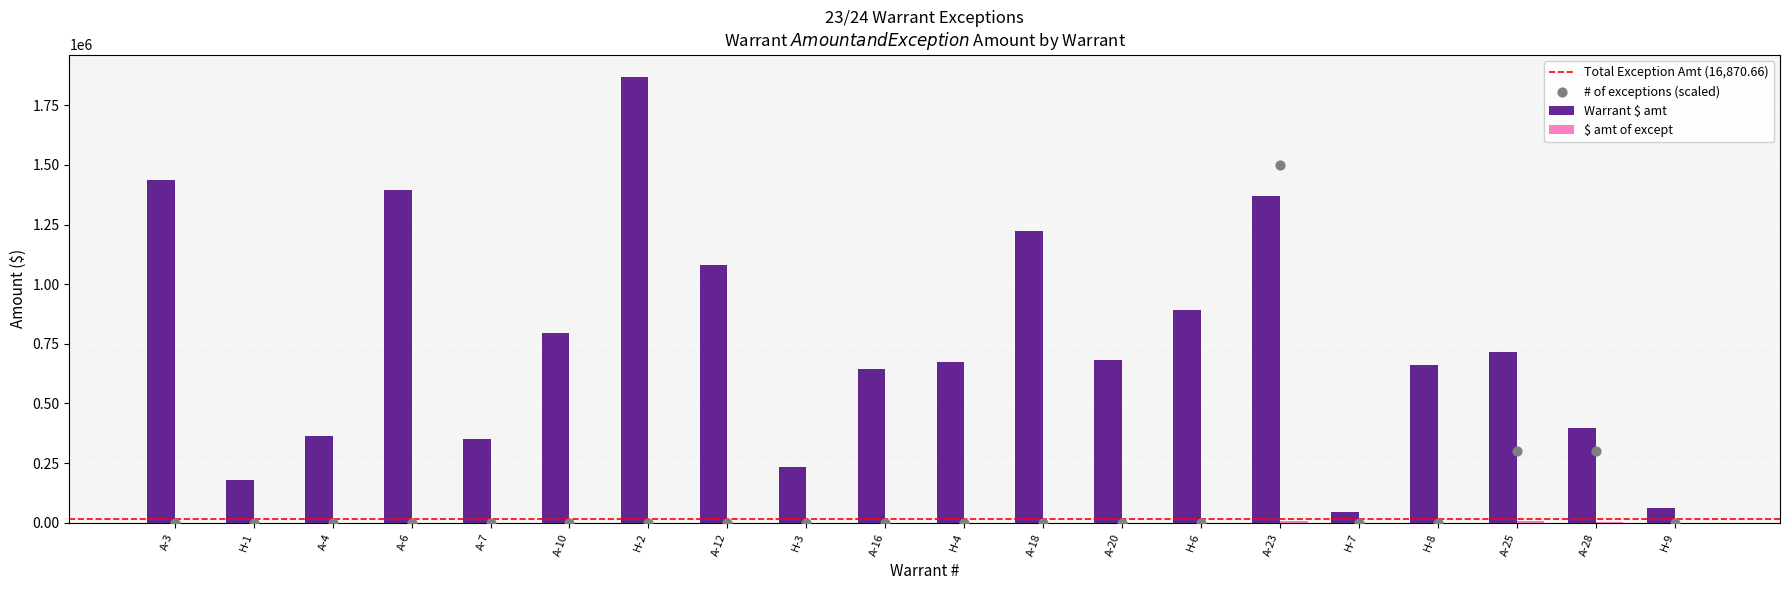

At how many categories does at least one series exceed 491528?

13